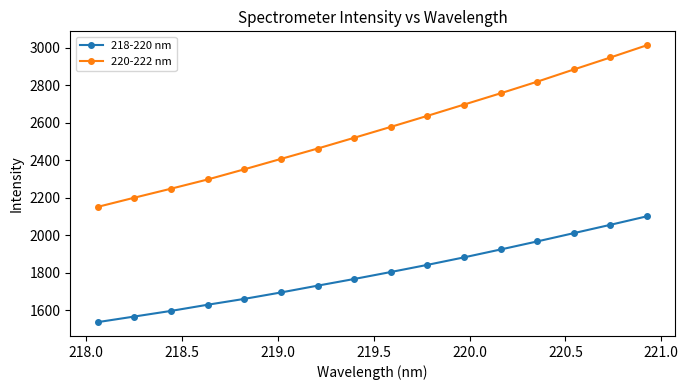

True or false: 220-222 nm and 218-220 nm cross at least once.

False